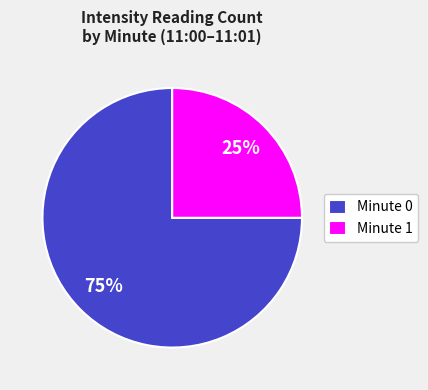

How many segments does this pie chart have?

2